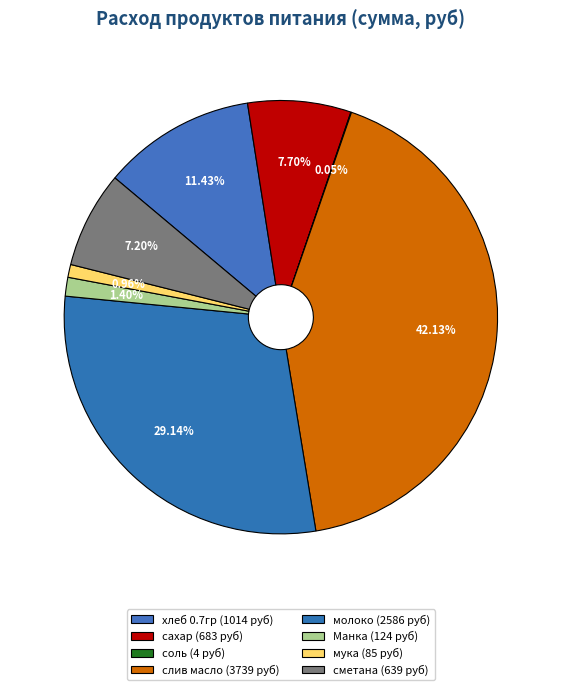

Combined, what portion of the pie is слив масло and мука?

43.1%